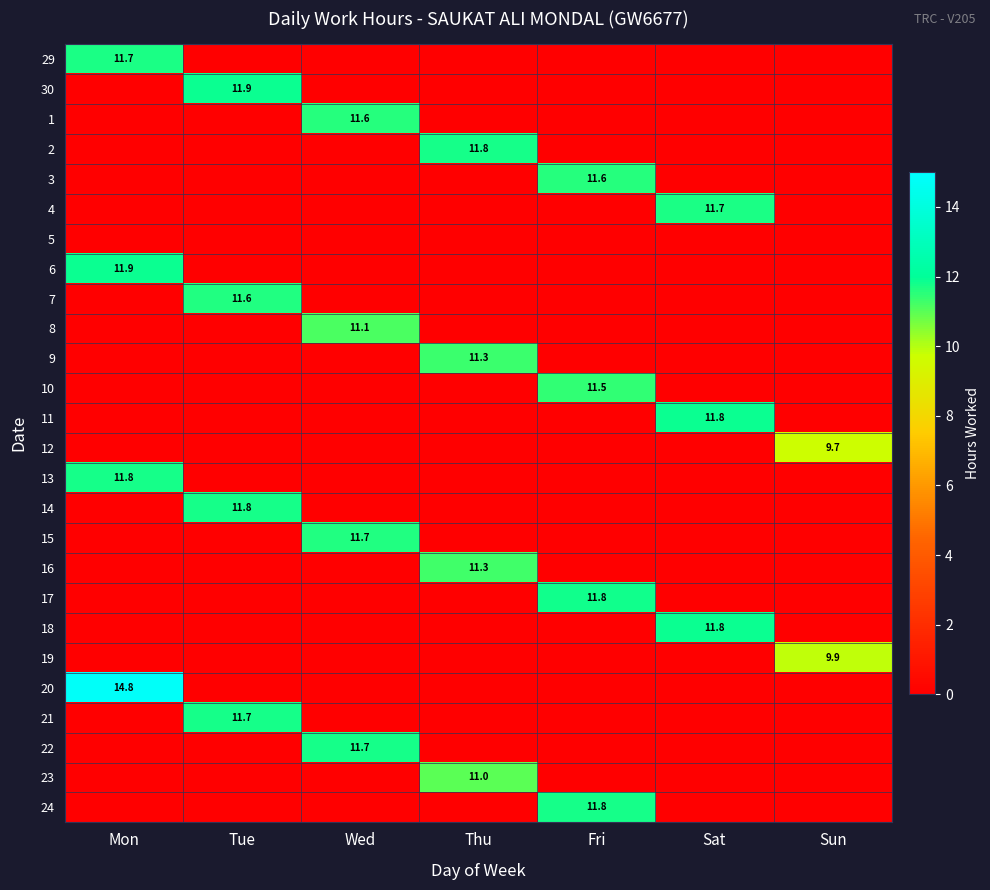

Count the number of categories in the chart.

7